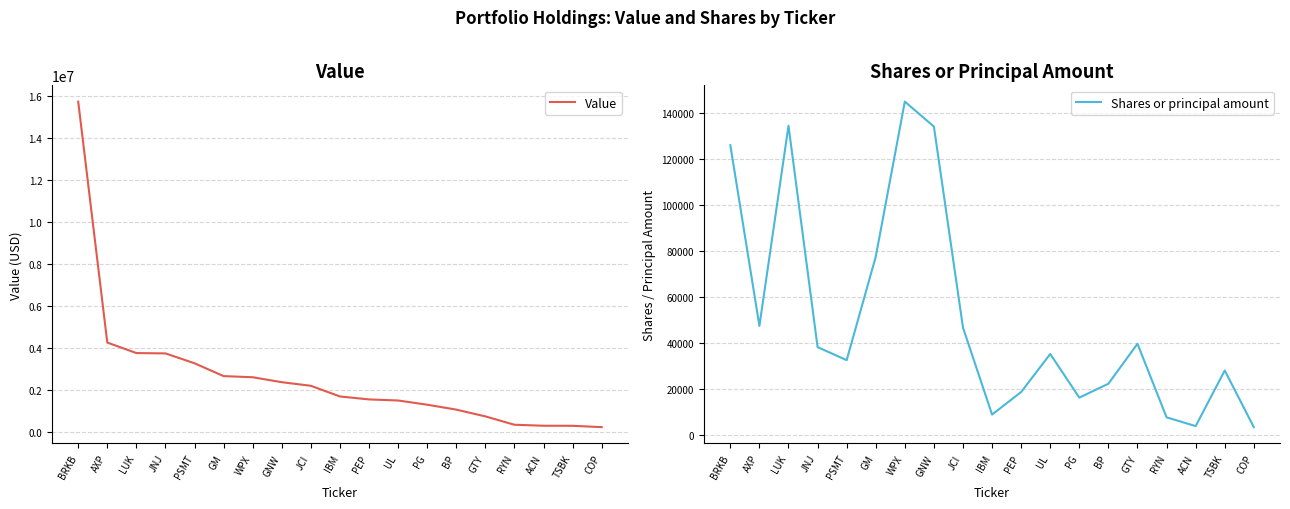

Which series has the largest range (max minus min)?

Value